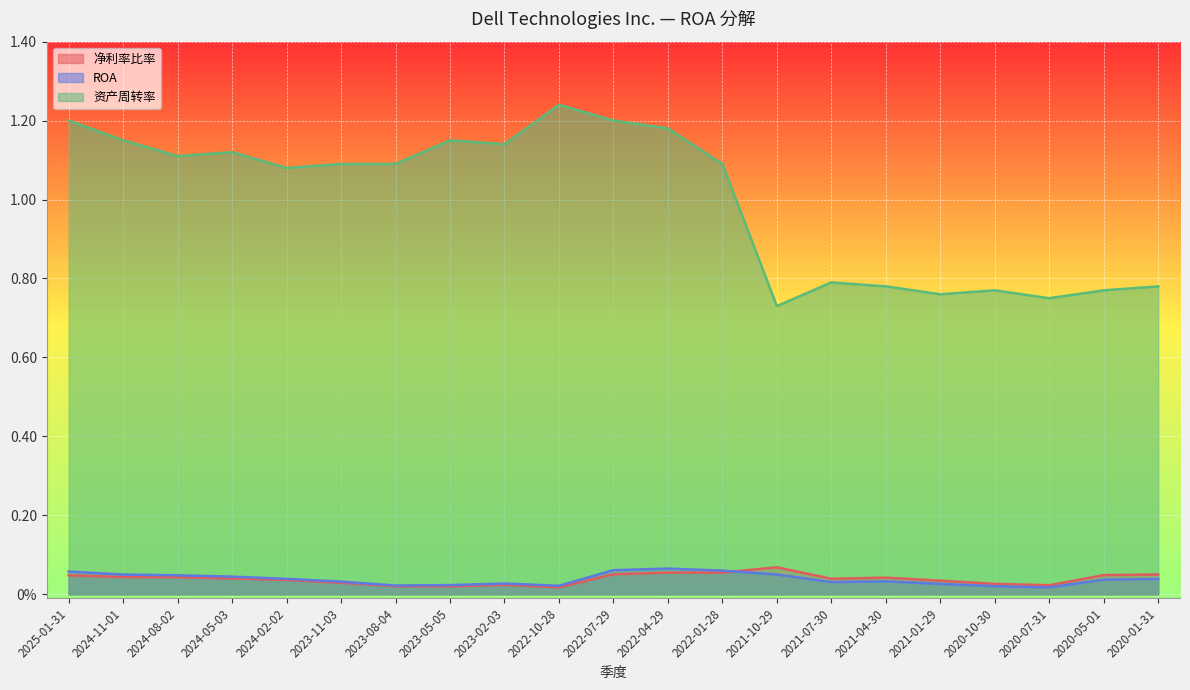

Which label corresponds to the smallest value in the chart?

2020-07-31